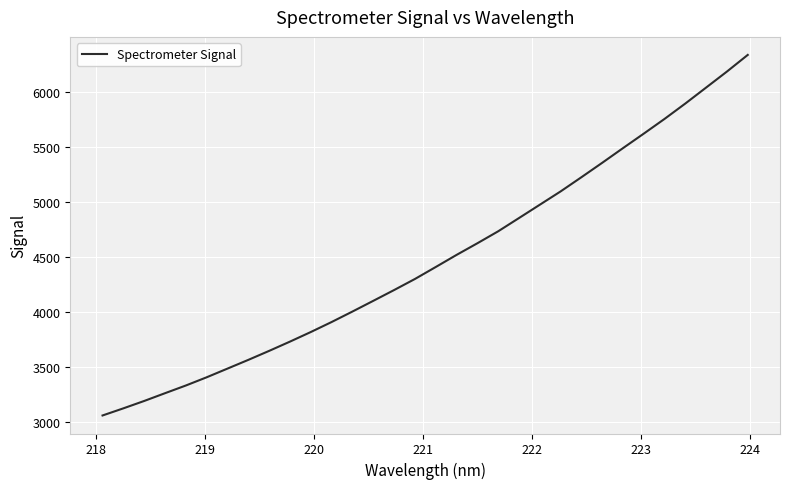

True or false: there are more than 2 points higher than both neighbors.

False